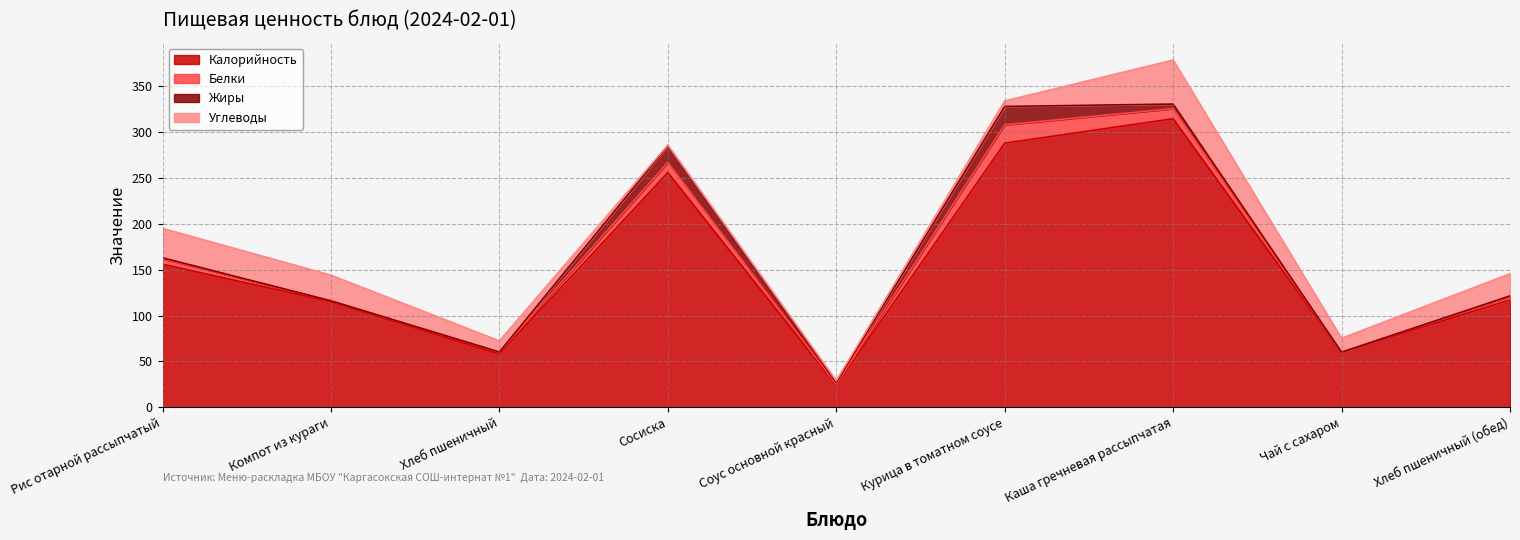

What are all the series names shown in the legend?

Калорийность, Белки, Жиры, Углеводы